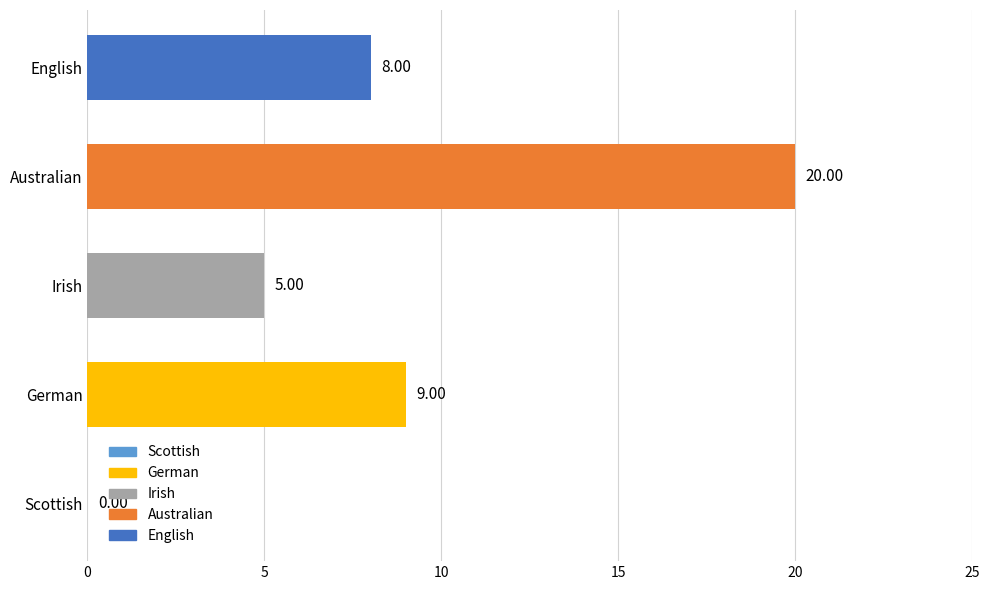

Which category has the highest value across all series?

Australian